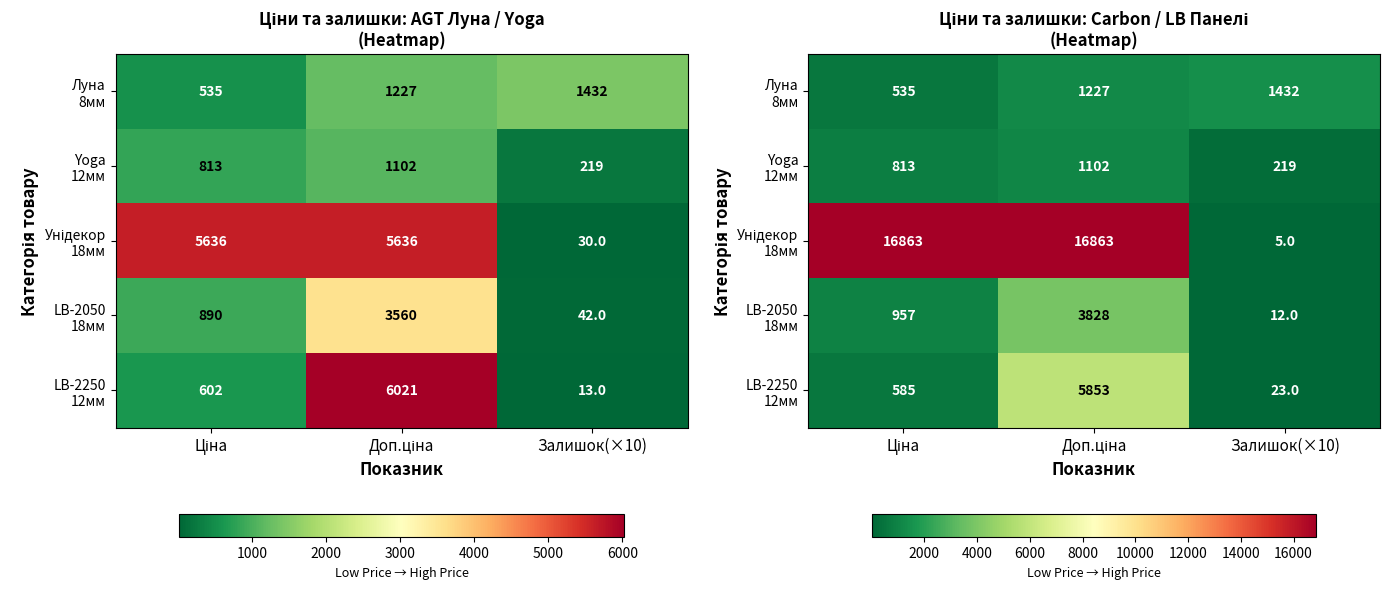

What is the average value of the LB-2250 12мм series?

2153.7